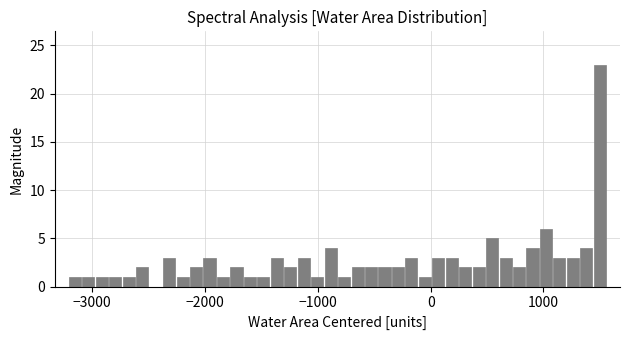

Read against the x-axis, roughly where is the centre of the tallest bar?

1500